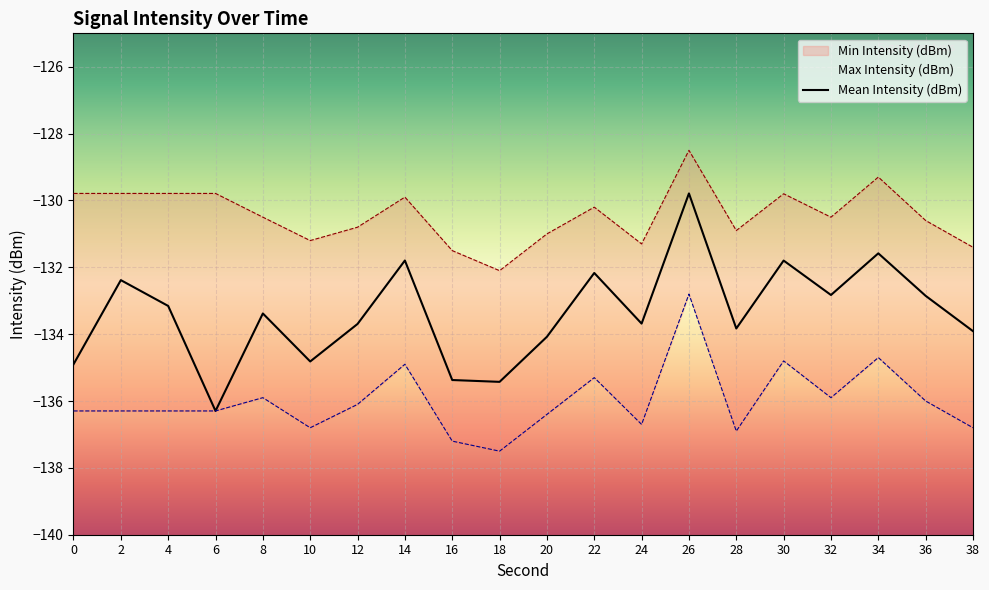

At which label does Min Intensity (dBm) reach its minimum?

18